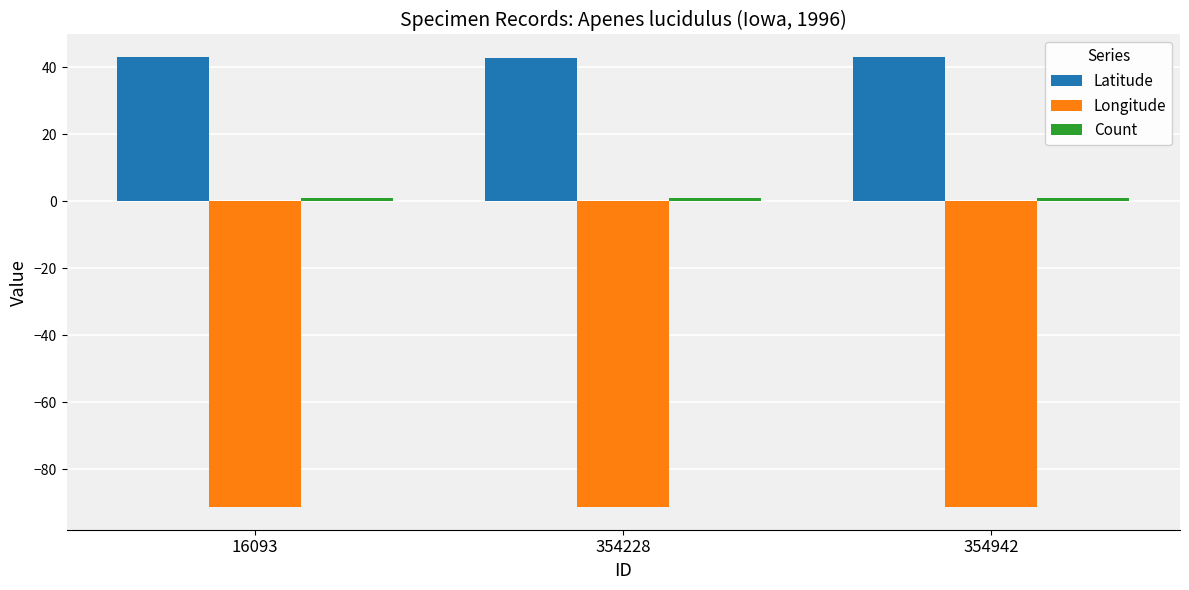

How many bars are there in each group?

3